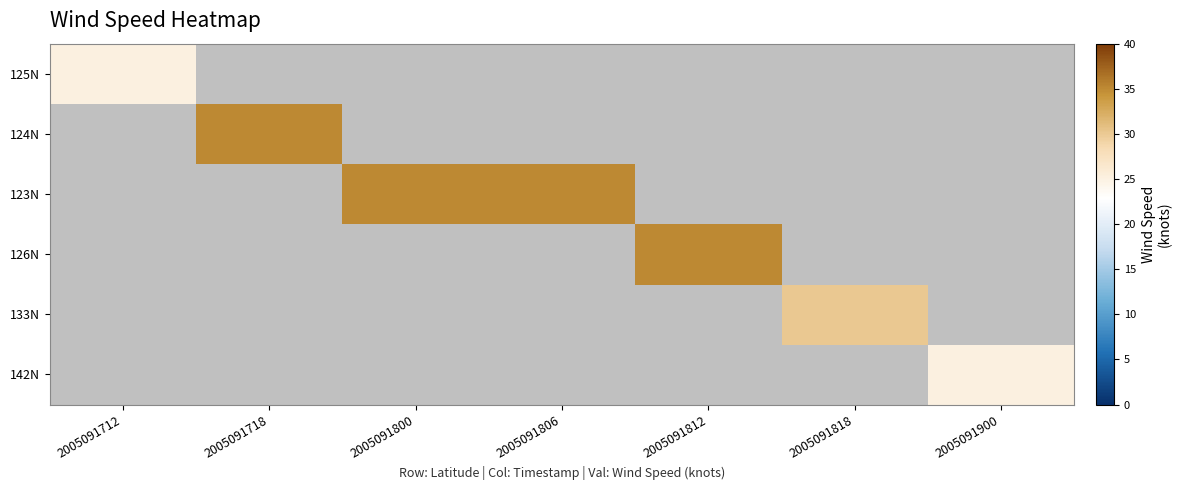

Count the number of data series in this chart.

6